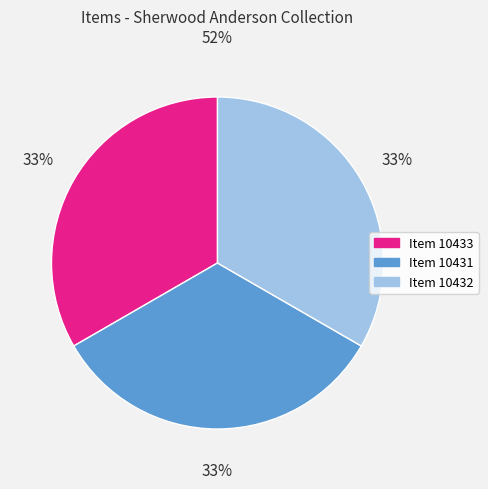

To the nearest percent, what is the average slice percentage?

33%